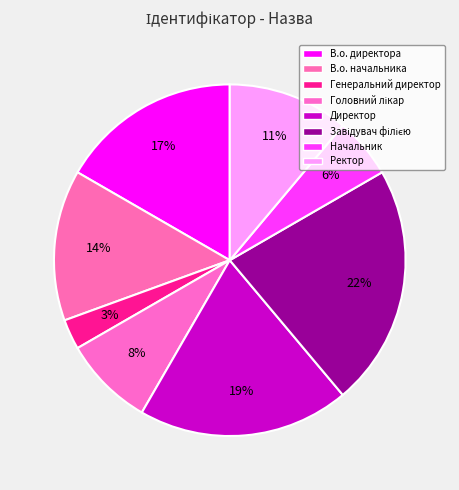

Do В.о. директора and Завідувач філією together represent more than half of the pie?

No